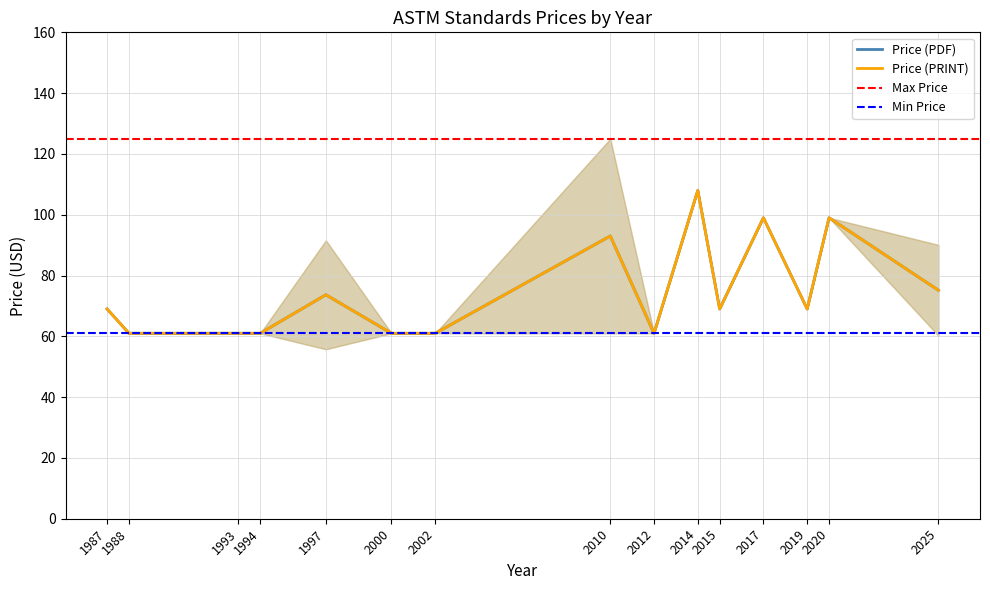

Reading left to right, transcribe all the data shown in this chart.

Price (PDF): 69.0	61.0	61.0	61.0	73.7	61.0	61.0	93.0	61.0	108.0	69.0	99.0	69.0	99.0	75.2
Price (PRINT): 69.0	61.0	61.0	61.0	73.7	61.0	61.0	93.0	61.0	108.0	69.0	99.0	69.0	99.0	75.2